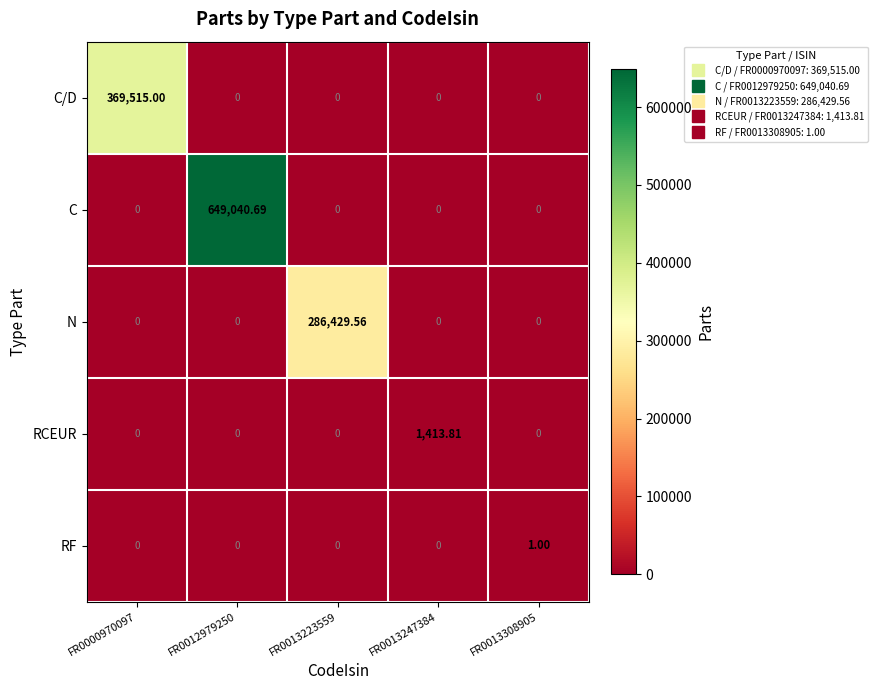

Which series has the largest range (max minus min)?

C